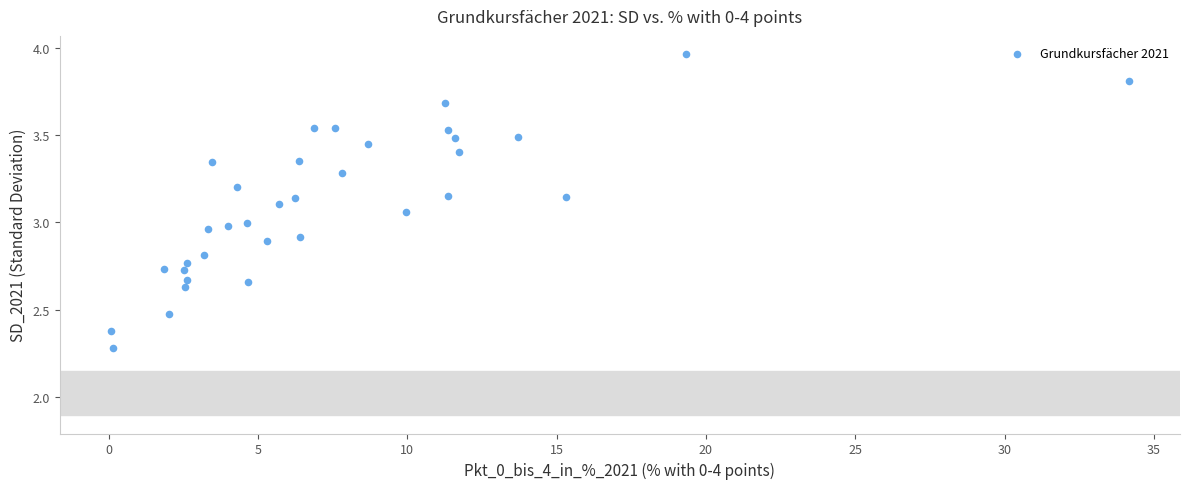

What is the range of Y values (max minus min)?

1.7